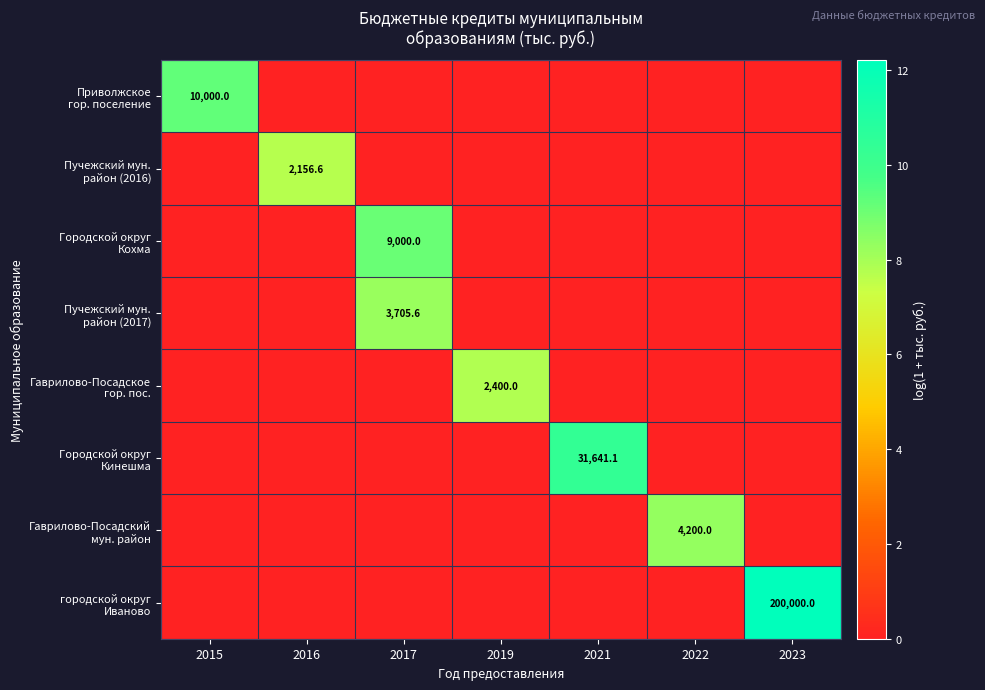

The Городской округ Кохма series shows 0.0 at 2021. True or false?

True